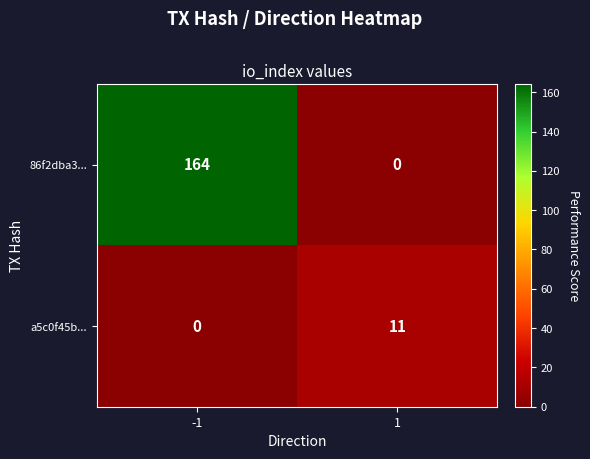

Which series has the largest total across all categories?

86f2dba3...